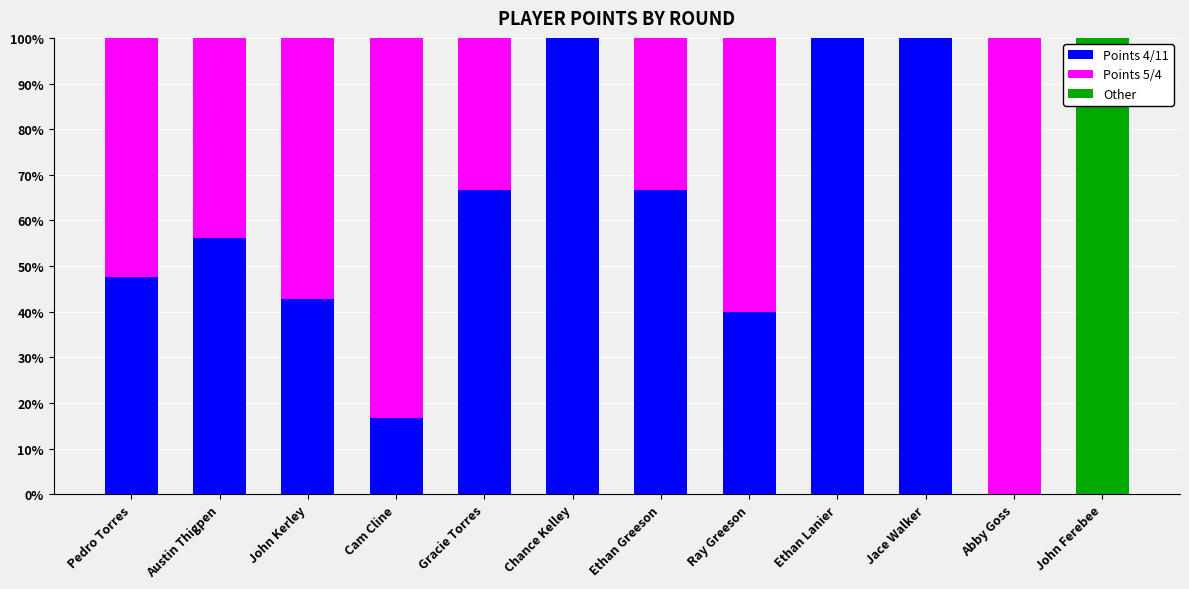

What is the total value across all series at Cam Cline?

100.0